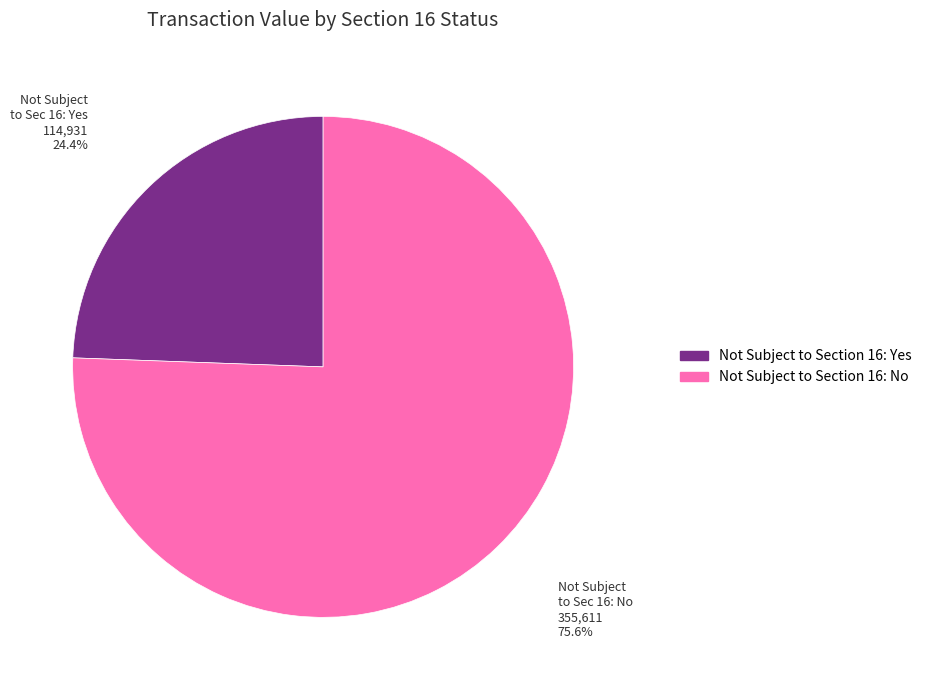

Does any single category account for the majority?

Yes